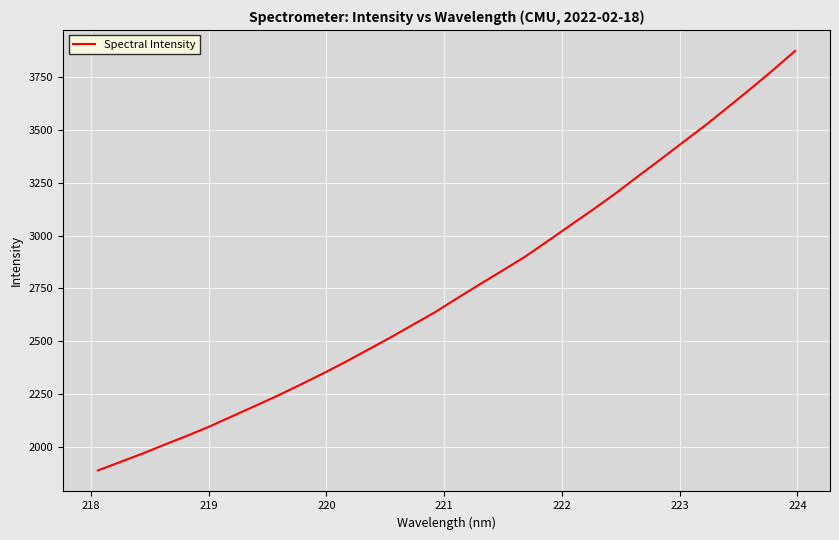

What is the average value?

2746.7